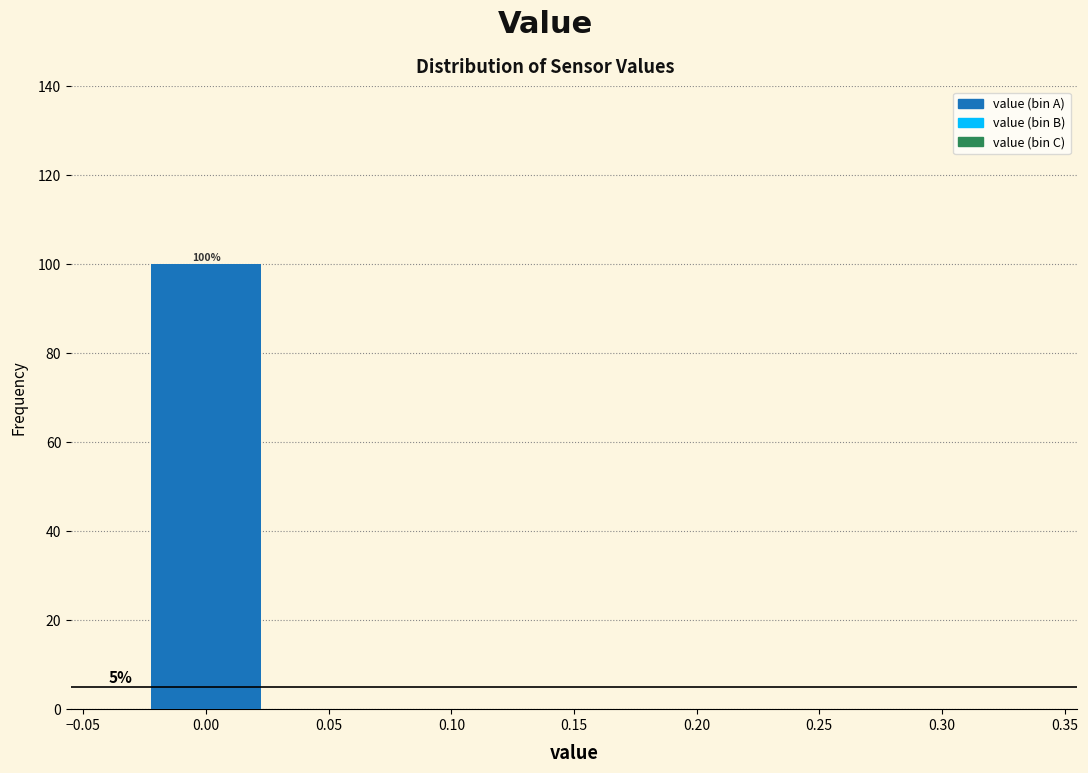

Over which range of the x-axis is the bar tallest?

-0.025 to 0.025